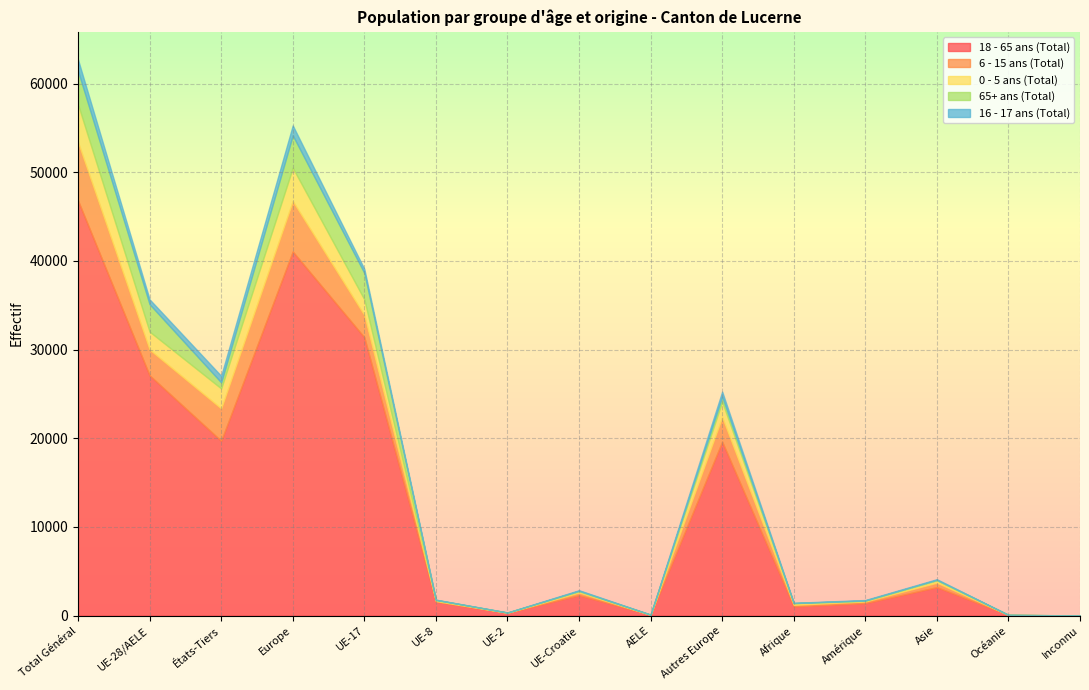

True or false: 6 - 15 ans (Total) and 18 - 65 ans (Total) intersect in this chart.

False